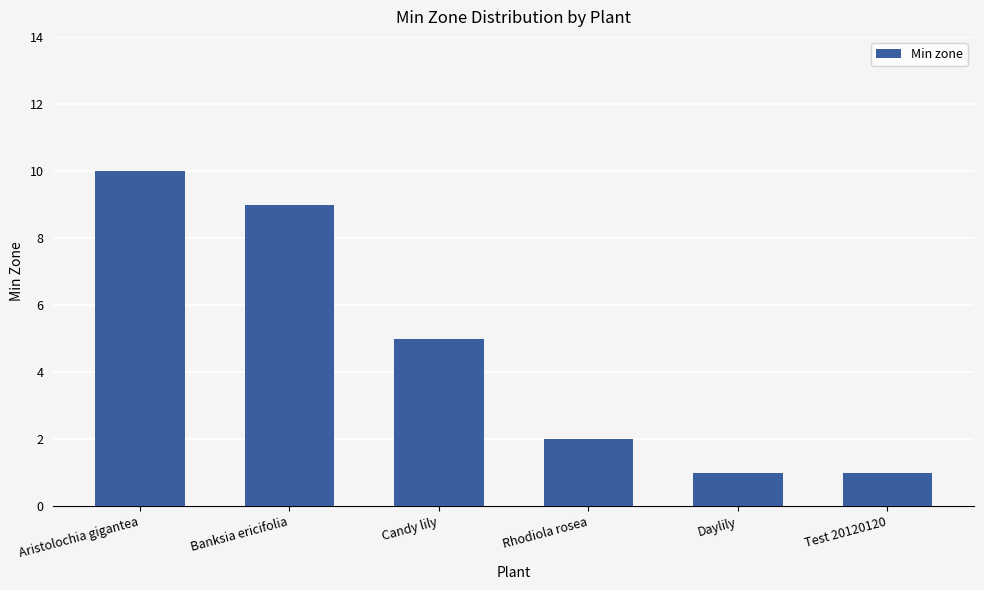

What position from the left is Candy lily?

3